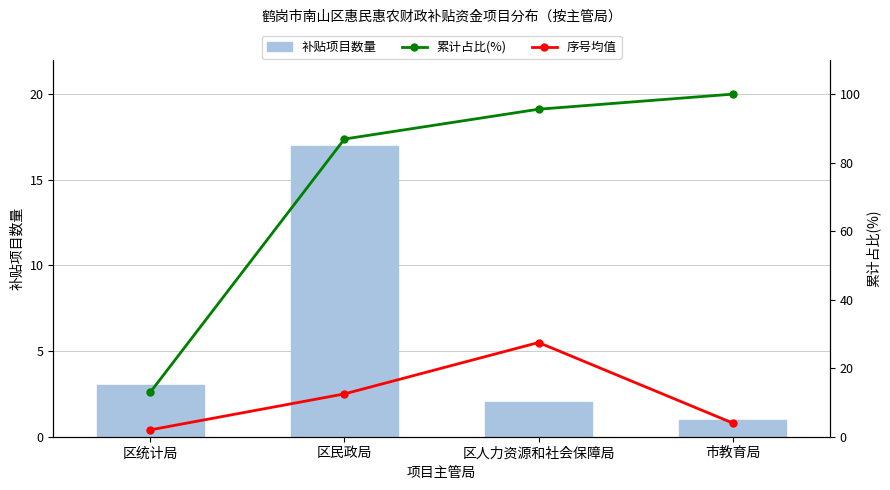

What is the sum of all 补贴项目数量 values?

23